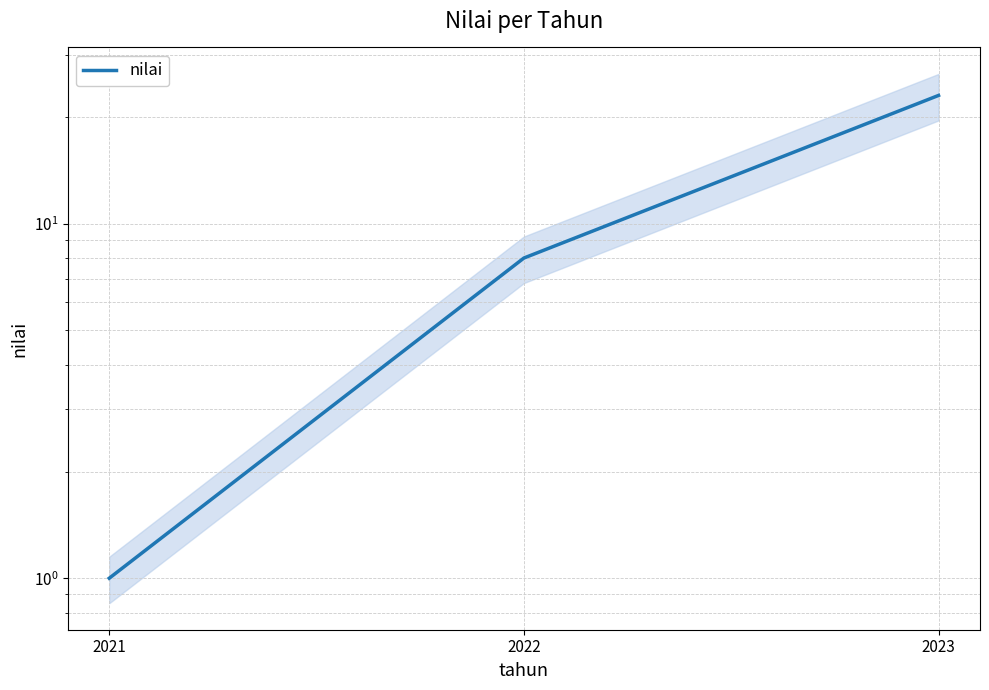

How many lines are shown in the chart?

1